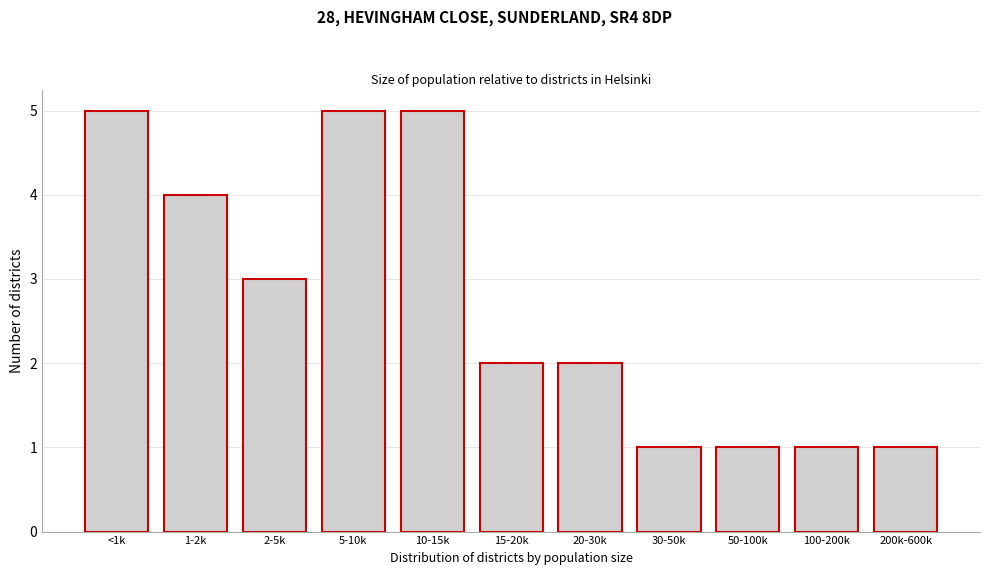

Reading left to right, what are all the values shown in this chart?

5	4	3	5	5	2	2	1	1	1	1